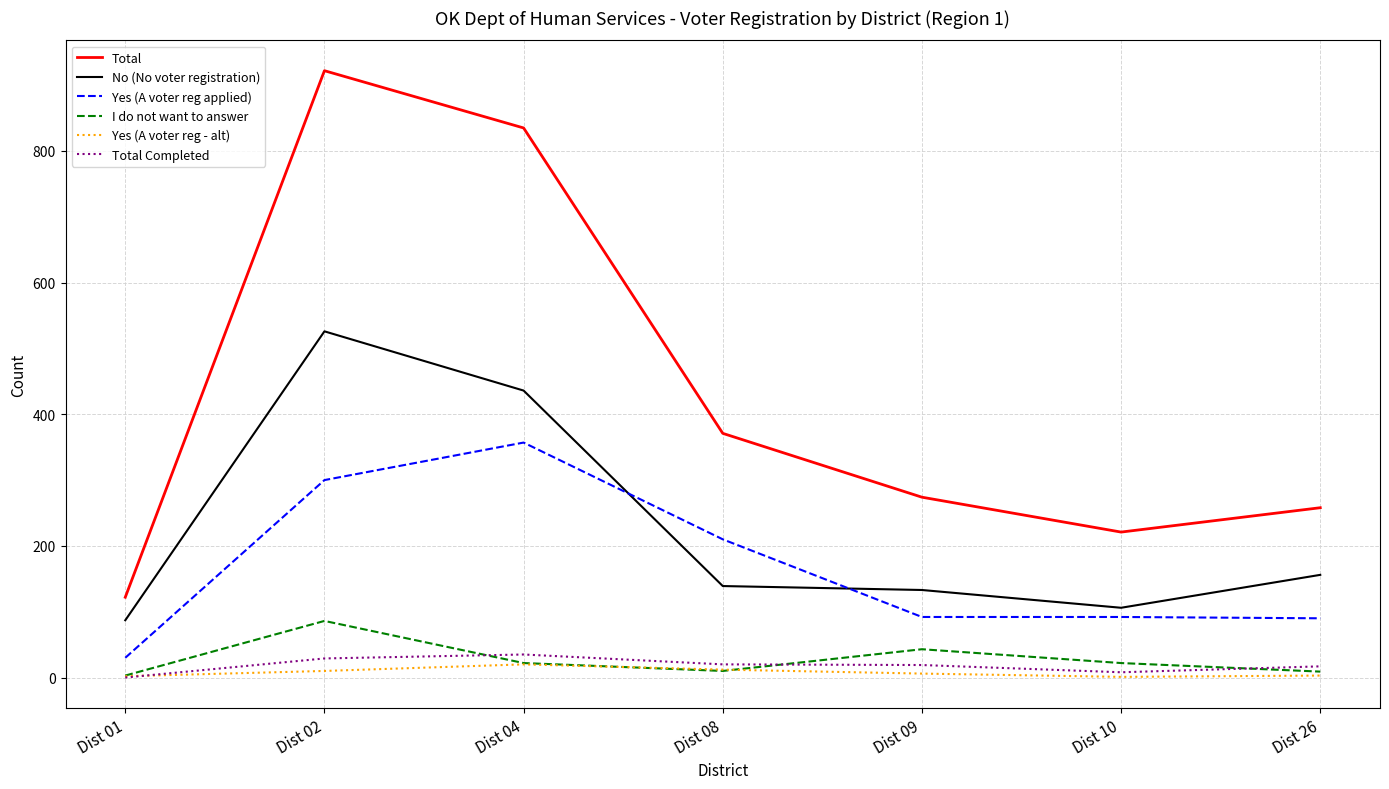

What is the maximum value for Total?

922